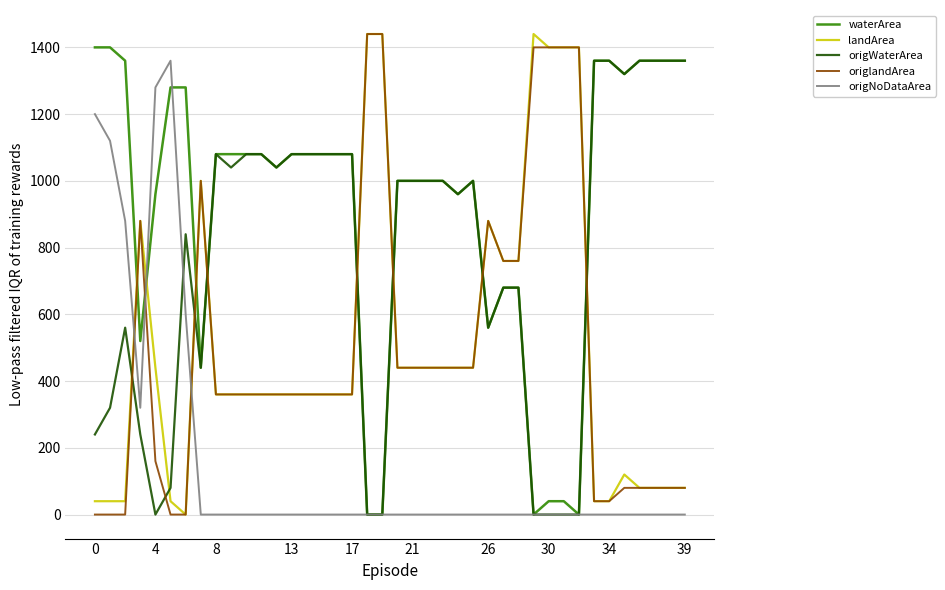

What is the maximum value for landArea?

1440.0